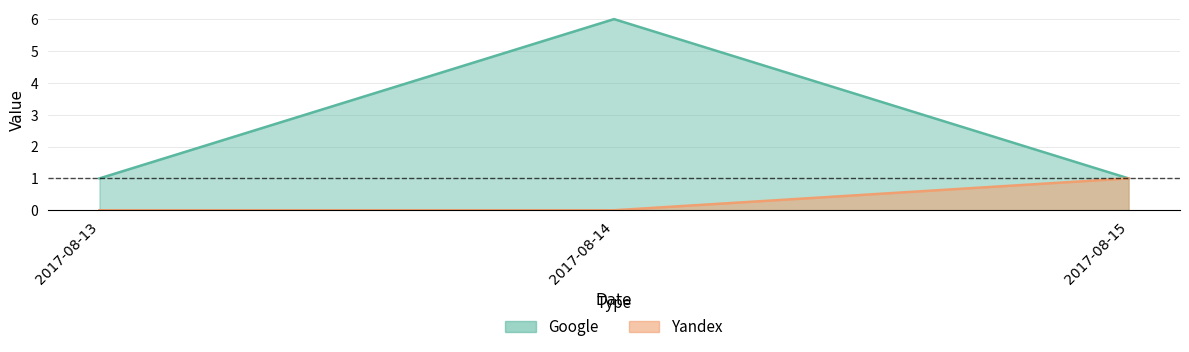

What is the difference between the maximum and minimum values in the Yandex series?

1